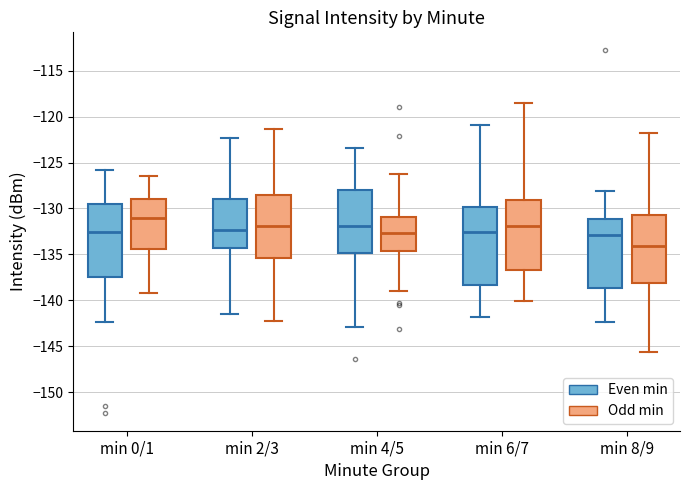

Which box has the highest median line?

min 0/1 (Odd min)